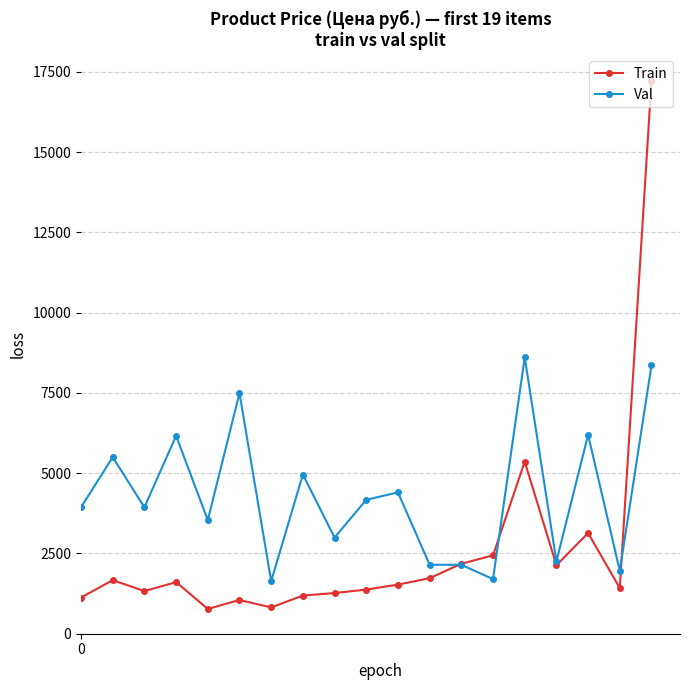

What is the smallest value displayed?

772.5